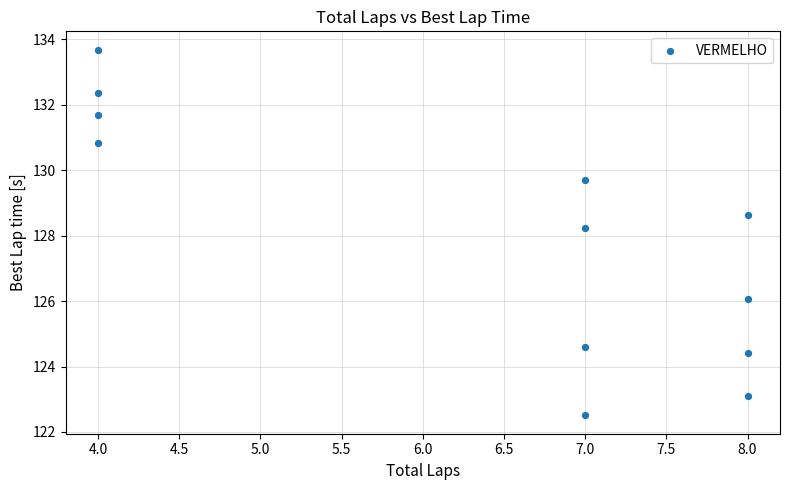

What Y value in the scatter plot is closest to 128?

128.2